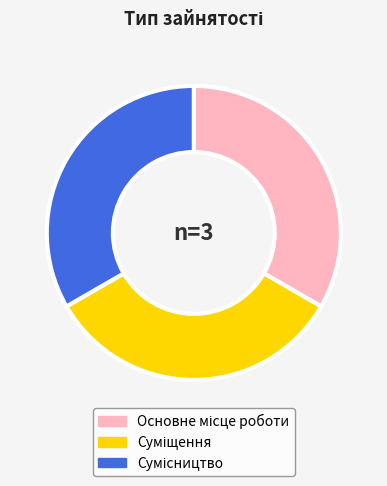

Does any single category account for the majority?

No